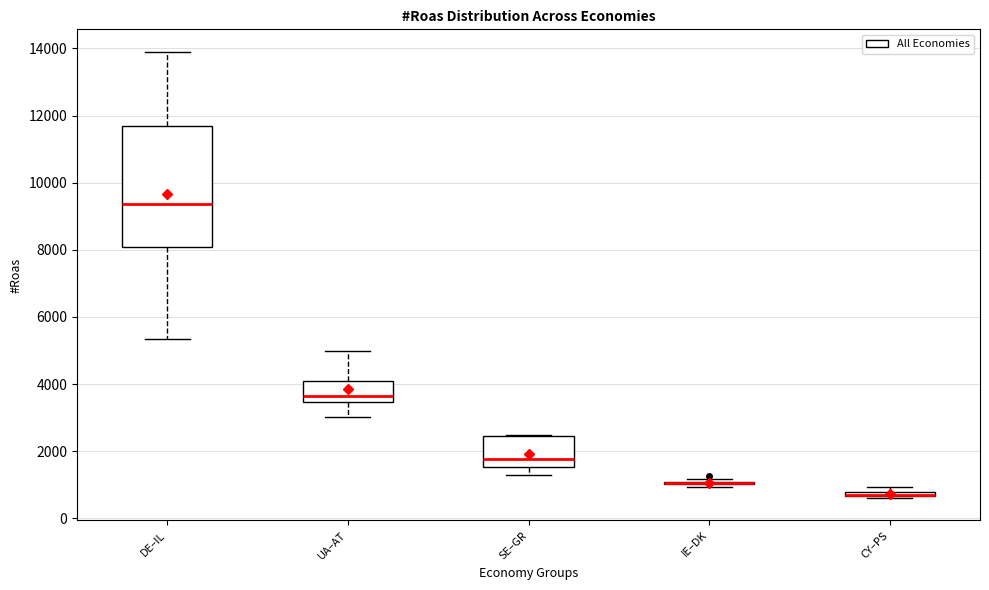

Where is the lower edge of the box for DE–IL on the y-axis? The values are not printed on the chart, so give them approximately, as read against the axis.

8000